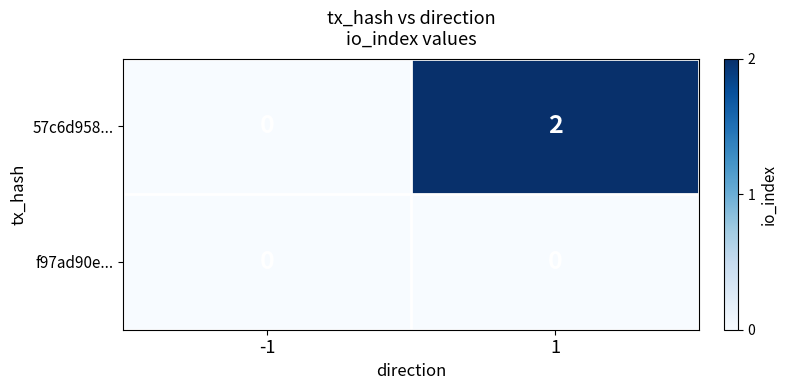

Rank the series at 1 from lowest to highest value.

f97ad90e..., 57c6d958...